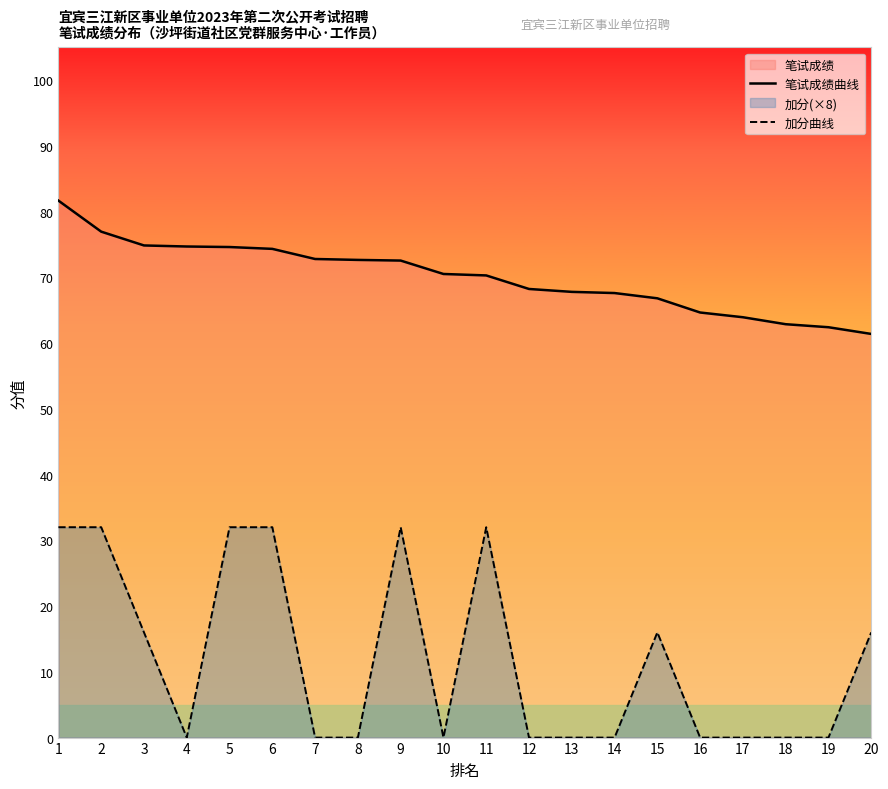

What is the average value of the 加分曲线 series?

12.0